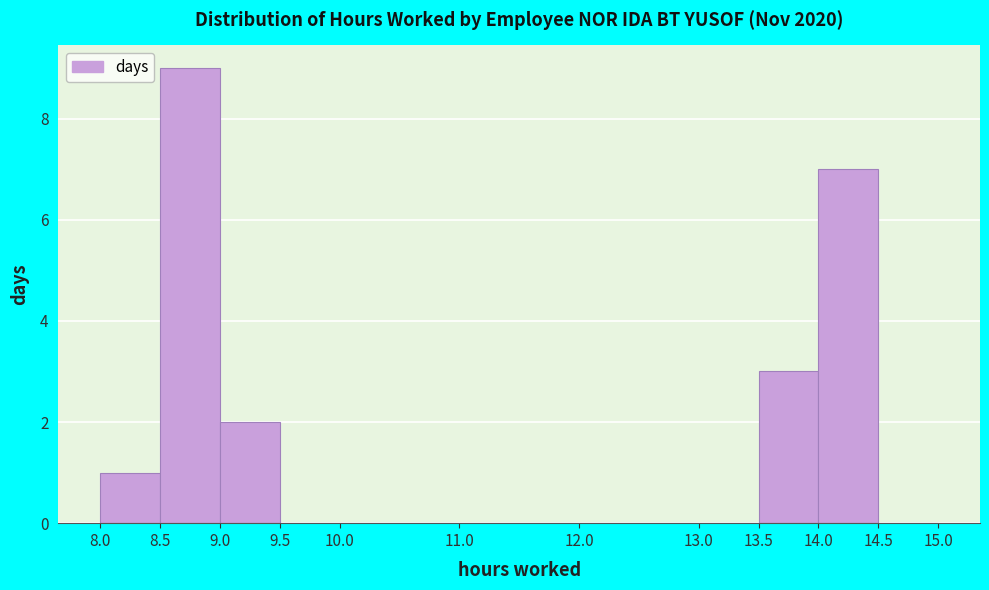

Reading left to right, transcribe this chart: for each bar, give the range it covers on the x-axis and its height. The values are not printed on the chart, so give them approximately, as read against the axis.

8.0 to 8.5: 1
8.5 to 9.0: 9
9.0 to 9.5: 2
9.5 to 10.0: 0
10.0 to 11.0: 0
11.0 to 12.0: 0
12.0 to 13.0: 0
13.0 to 13.5: 0
13.5 to 14.0: 3
14.0 to 14.5: 7
14.5 to 15.0: 0